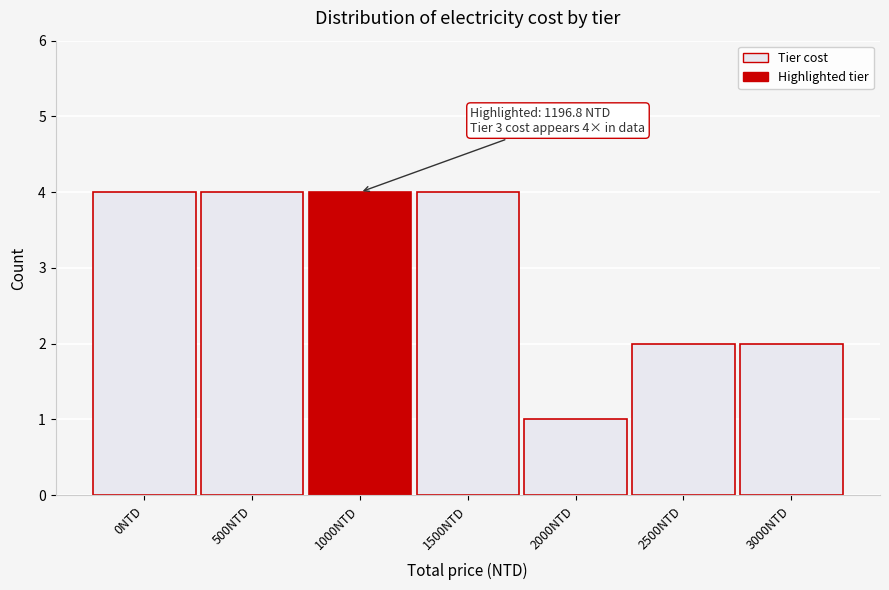

Reading left to right, what are all the values shown in this chart?

0NTD=4	500NTD=4	1000NTD=4	1500NTD=4	2000NTD=1	2500NTD=2	3000NTD=2